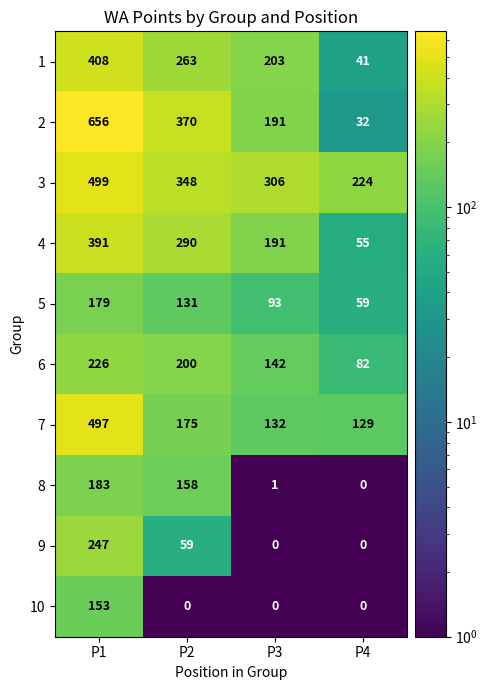

The 3 series shows 74 at P2. True or false?

False